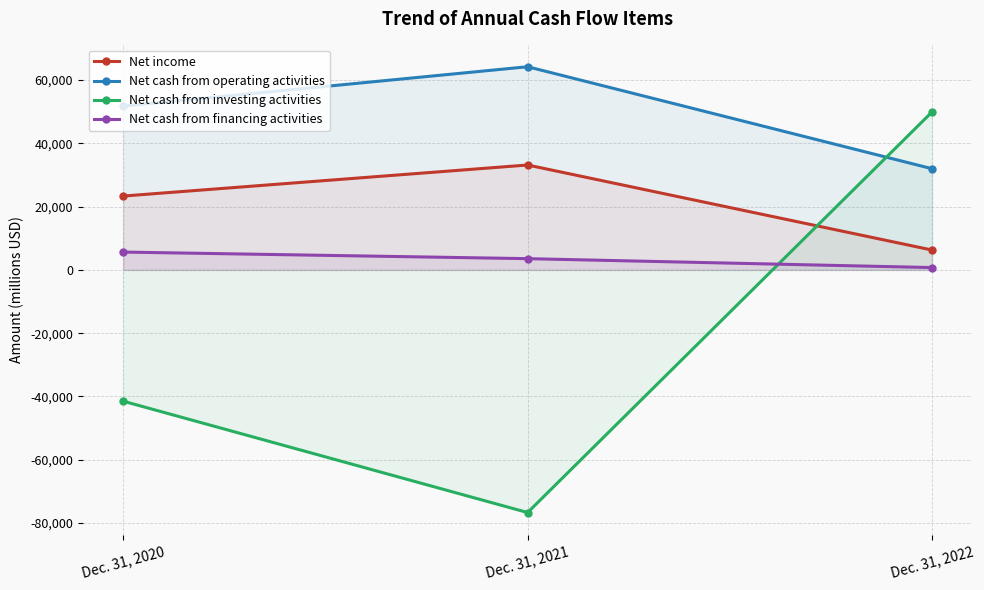

Does the chart display data point markers on the line(s)?

Yes